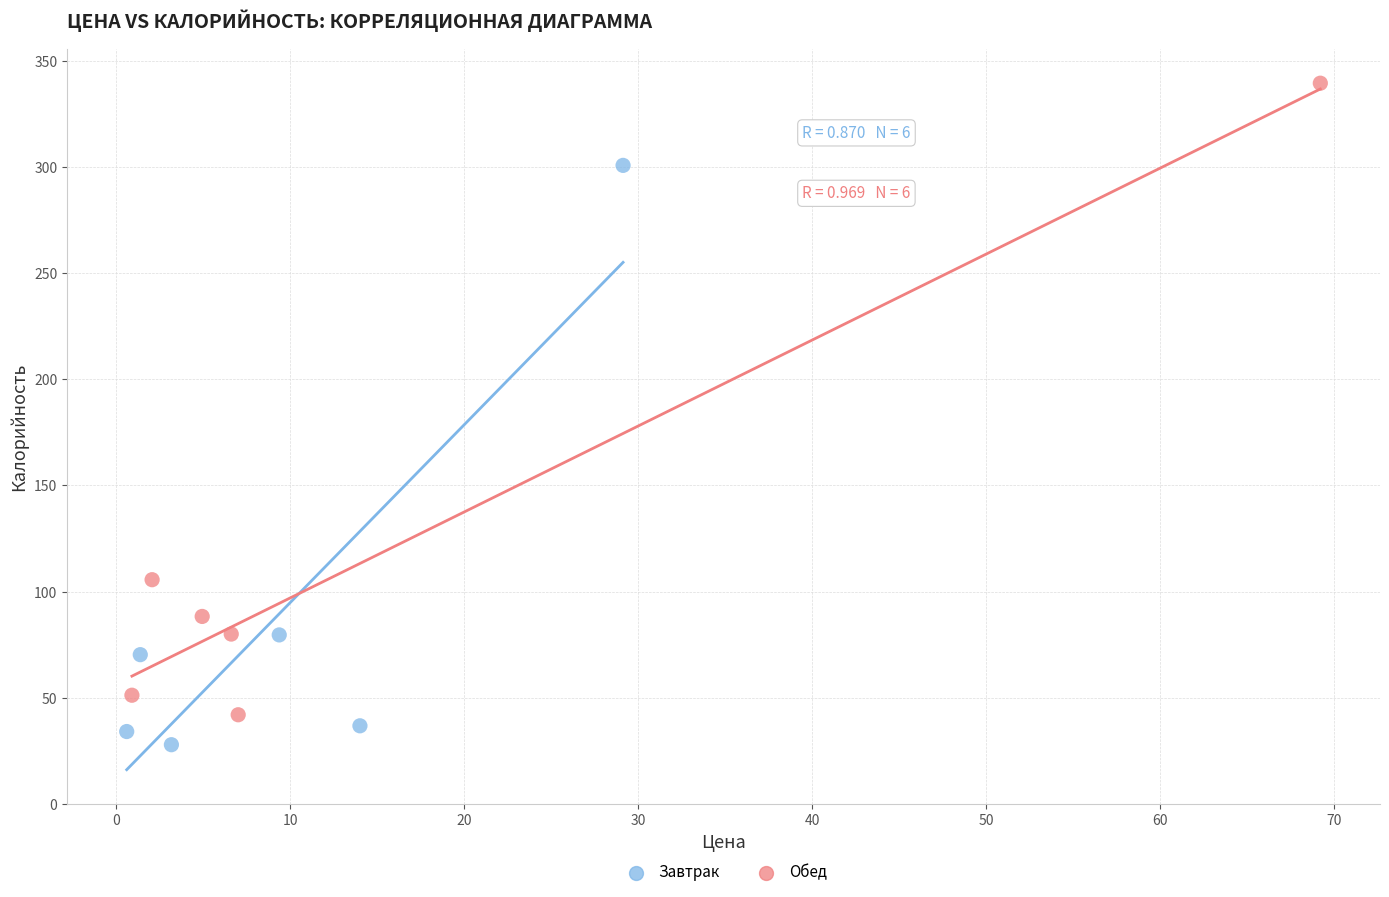

Which series contains the lowest Y value?

Завтрак